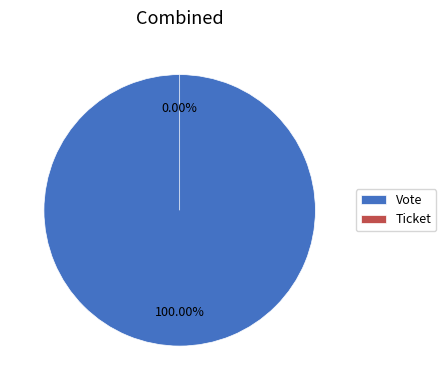

Count the number of slices in the pie.

2